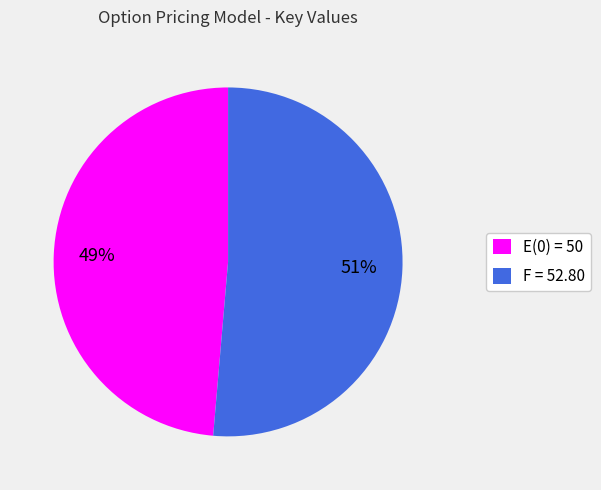

How many slices are in this pie chart?

2